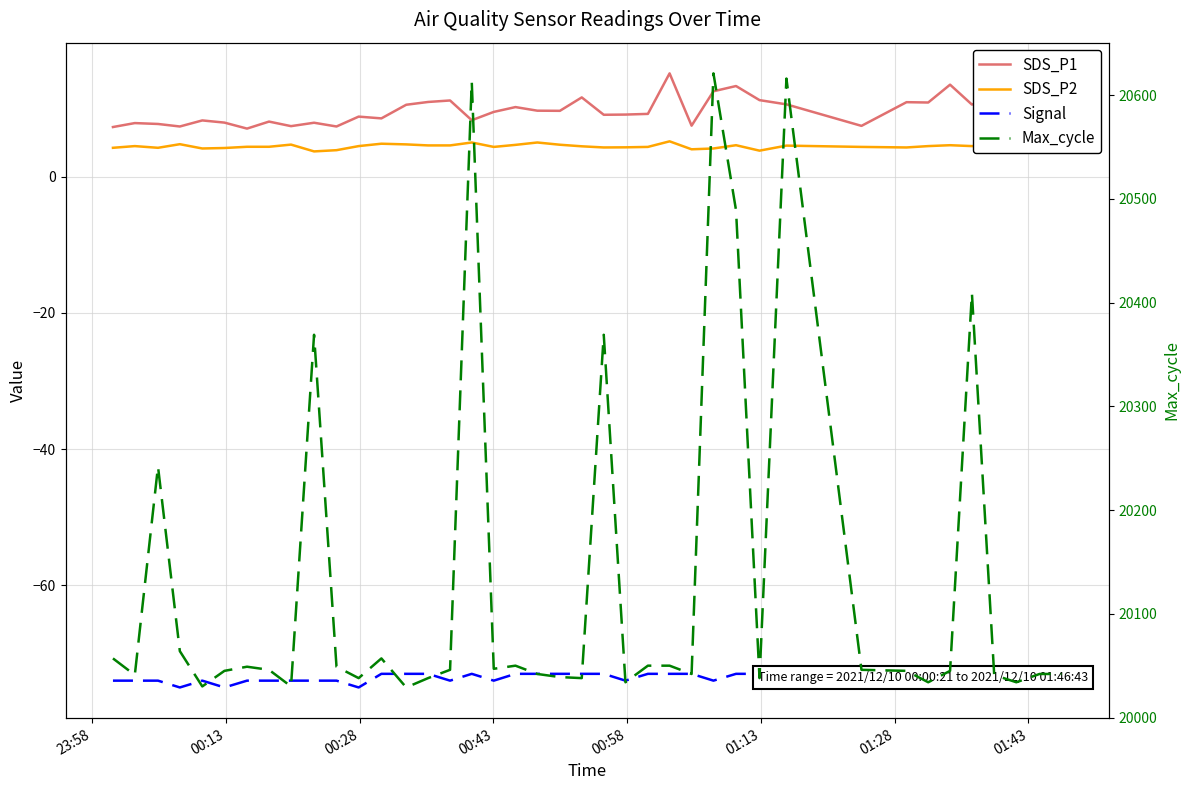

What is the highest value of the Signal series?

-73.0